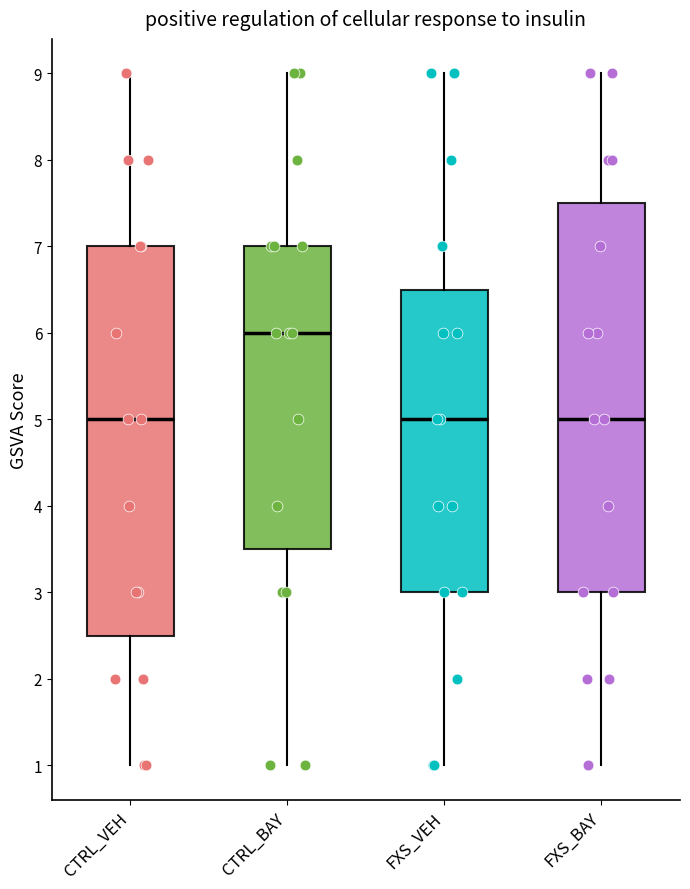

Reading left to right, transcribe this box plot: for each box, give where its median line is, the range the box spans, and where its two whiskers end, as read against the y-axis. The values are not printed on the chart, so give them approximately, as read against the axis.

CTRL_VEH: median 5.0, box 2.5 to 7.0, whiskers 1.0 to 9.0
CTRL_BAY: median 6.0, box 3.5 to 7.0, whiskers 1.0 to 9.0
FXS_VEH: median 5.0, box 3.0 to 6.5, whiskers 1.0 to 9.0
FXS_BAY: median 5.0, box 3.0 to 7.5, whiskers 1.0 to 9.0